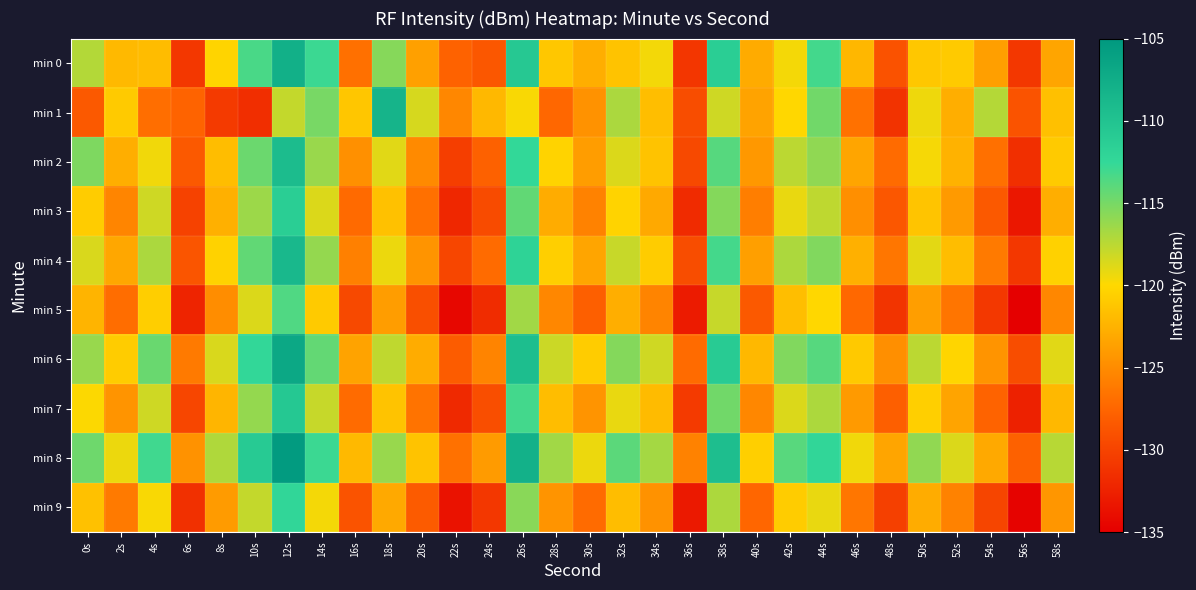

At which category is the sum across all series the highest?

12s